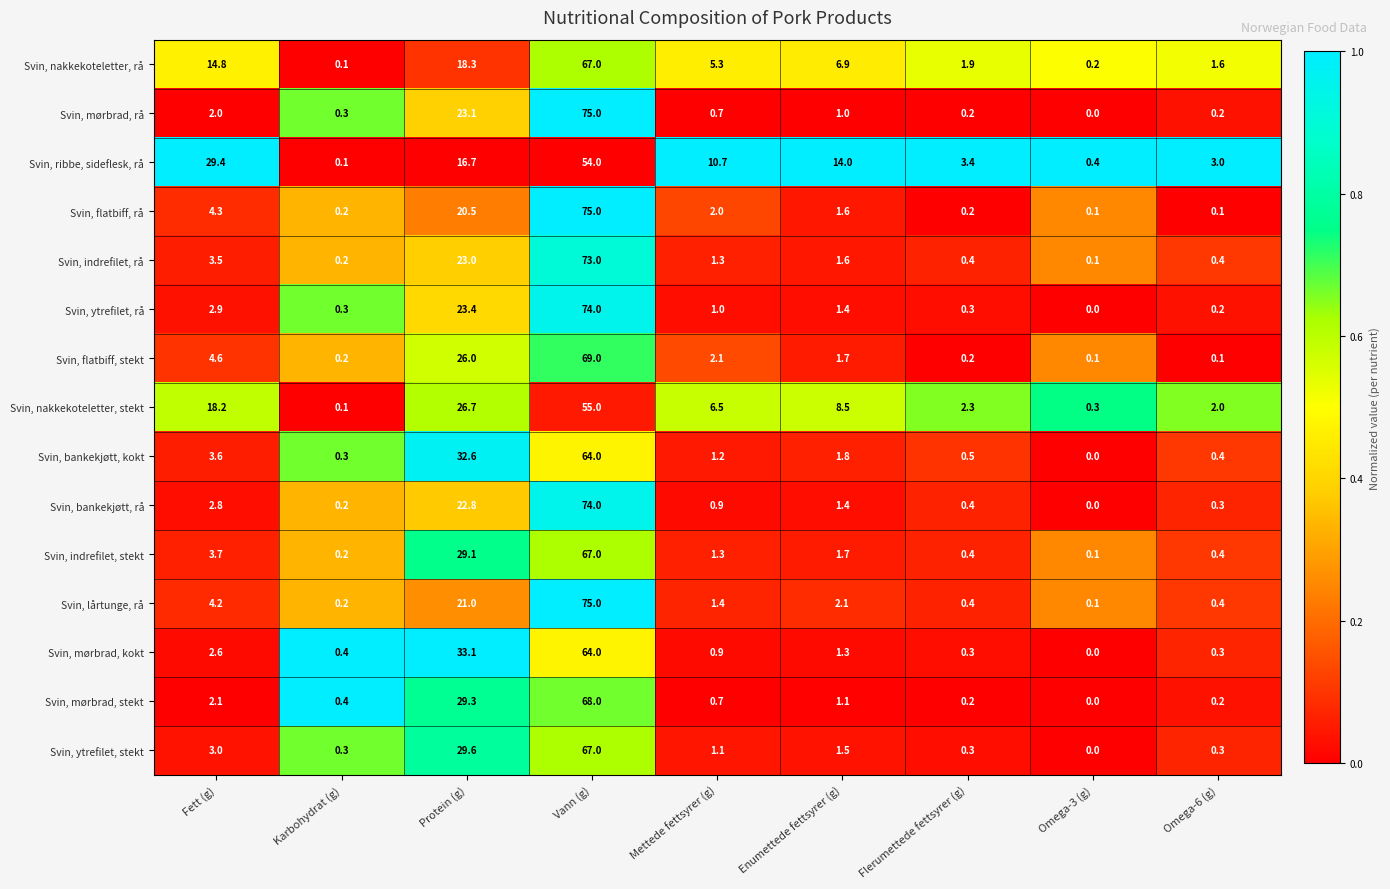

Between Omega-3 (g) and Omega-6 (g), which series saw the biggest shift?

Svin, ribbe, sideflesk, rå